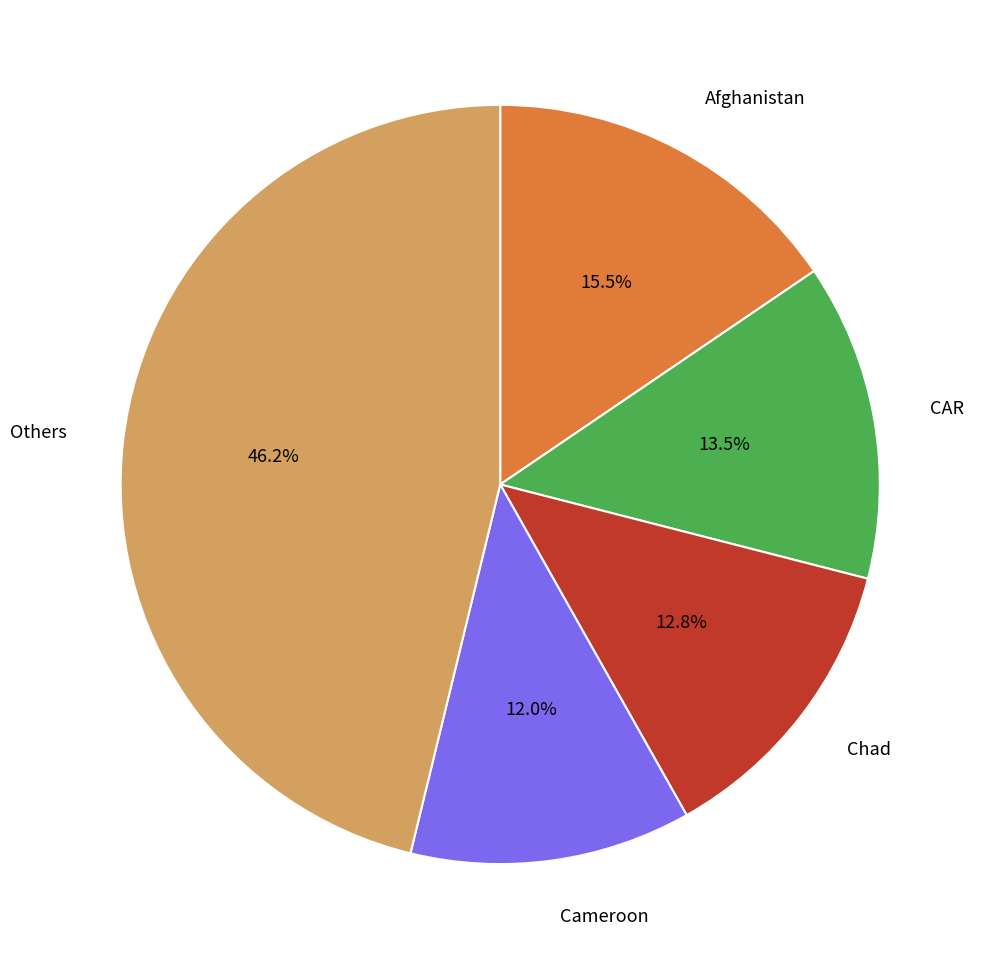

Is there any slice that represents more than half of the pie?

No